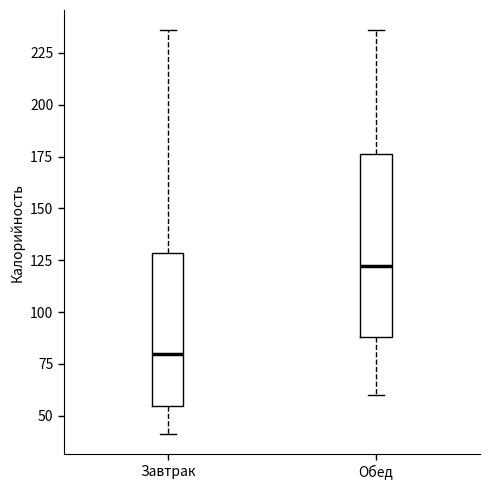

Reading left to right, read every box against the y-axis: the position of its median line, the range the box covers, and the ends of its whiskers. The values are not printed on the chart, so give them approximately, as read against the axis.

Завтрак: median 80, box 55 to 130, whiskers 40 to 235
Обед: median 120, box 90 to 175, whiskers 60 to 235